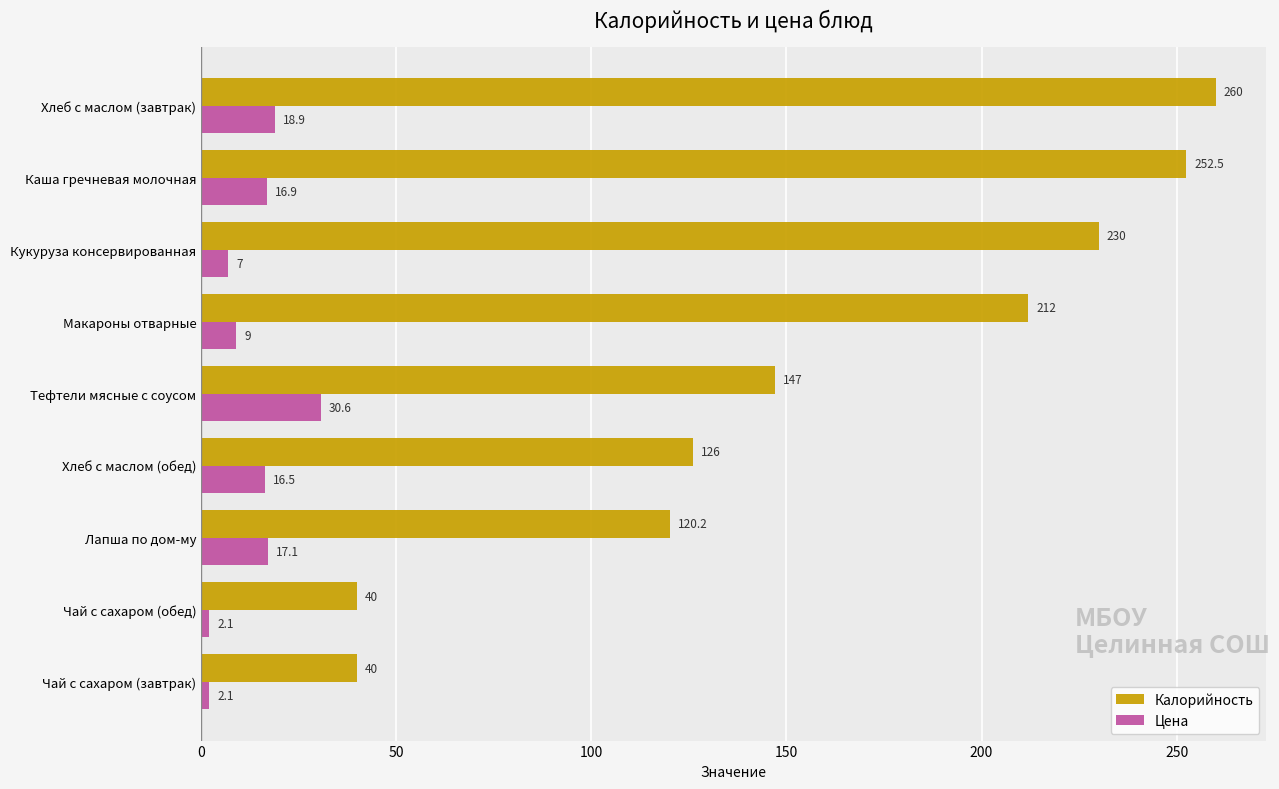

At which label is Цена closest to 16?

Хлеб с маслом (обед)